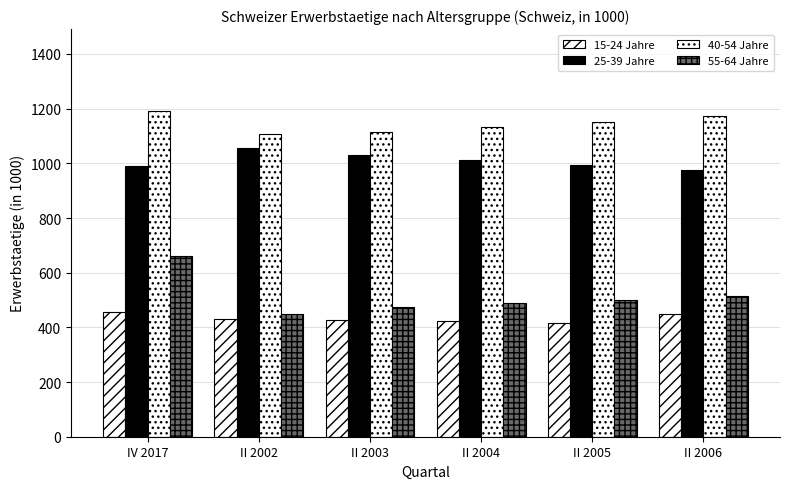

What position from the right is IV 2017?

6